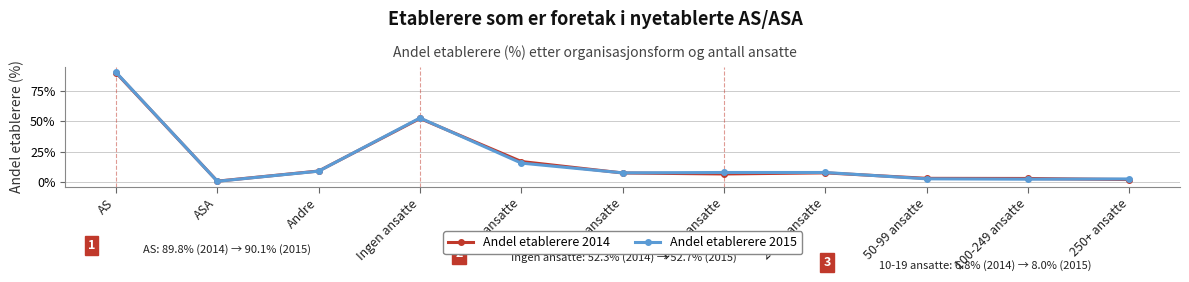

What position from the left is 50-99 ansatte?

9